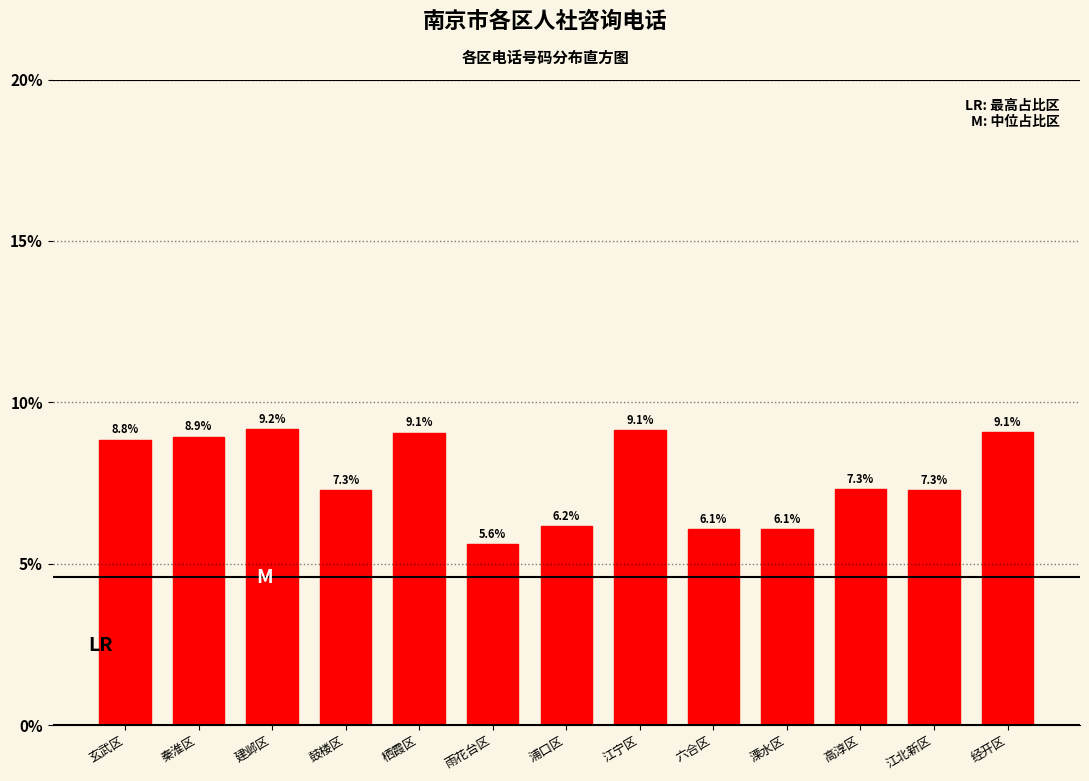

Reading left to right, list all the values displayed in this chart.

玄武区=8.8	秦淮区=8.9	建邺区=9.2	鼓楼区=7.3	栖霞区=9.1	雨花台区=5.6	浦口区=6.2	江宁区=9.1	六合区=6.1	溧水区=6.1	高淳区=7.3	江北新区=7.3	经开区=9.1